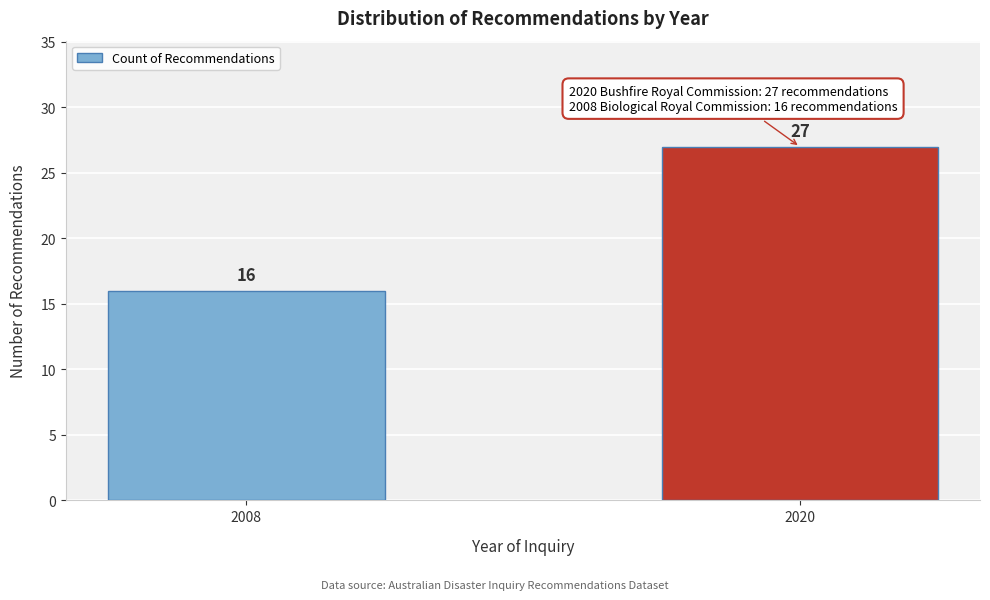

Reading right to left, extract all data points from this chart.

27	16